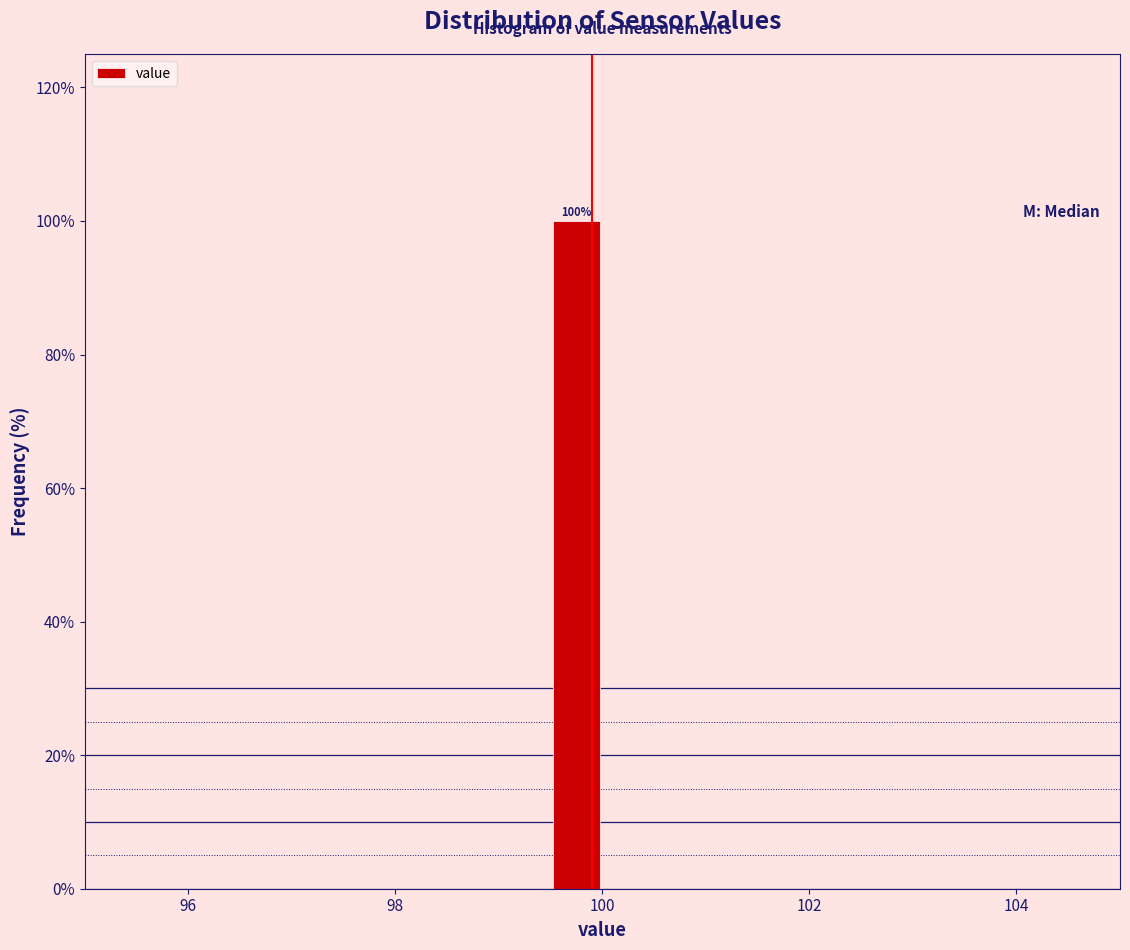

Around what value on the x-axis is the tallest bar? Give the approximate position of its centre, as read against the axis.

99.8